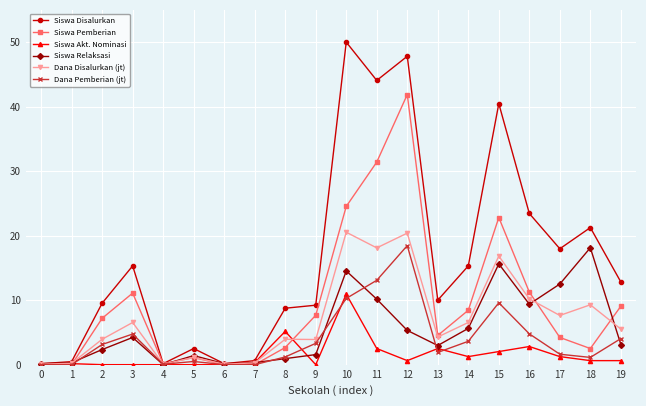

True or false: Dana Pemberian (jt) has more than 1 points higher than both neighbors.

True